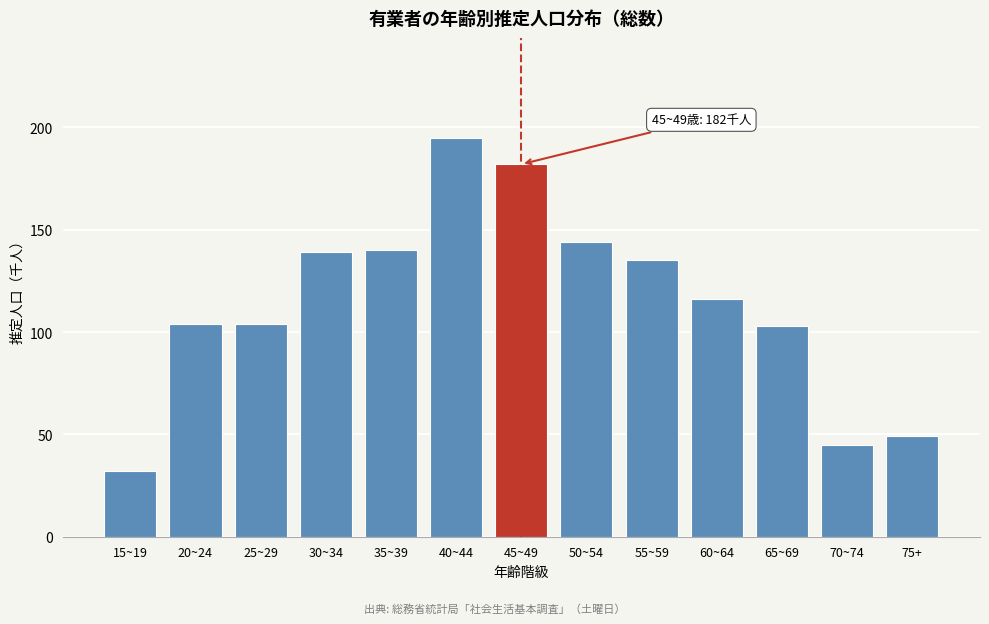

Reading left to right, extract all data points from this chart.

15~19=32	20~24=104	25~29=104	30~34=139	35~39=140	40~44=195	45~49=182	50~54=144	55~59=135	60~64=116	65~69=103	70~74=45	75+=49